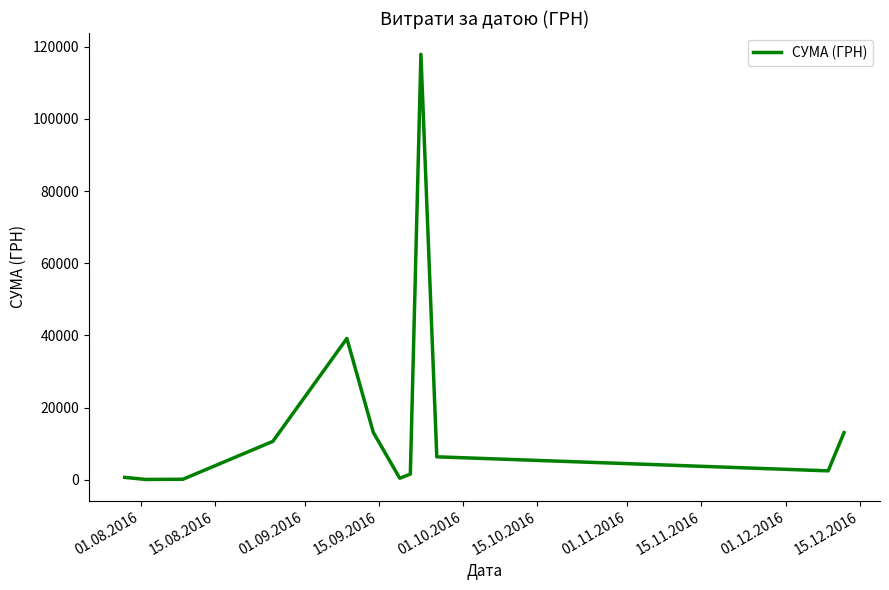

What is the difference between the maximum and minimum values?

117838.4